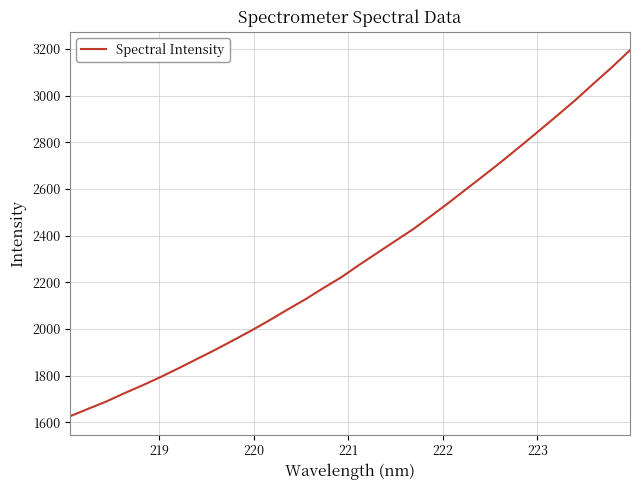

What is the difference between the maximum and minimum values?

1568.7